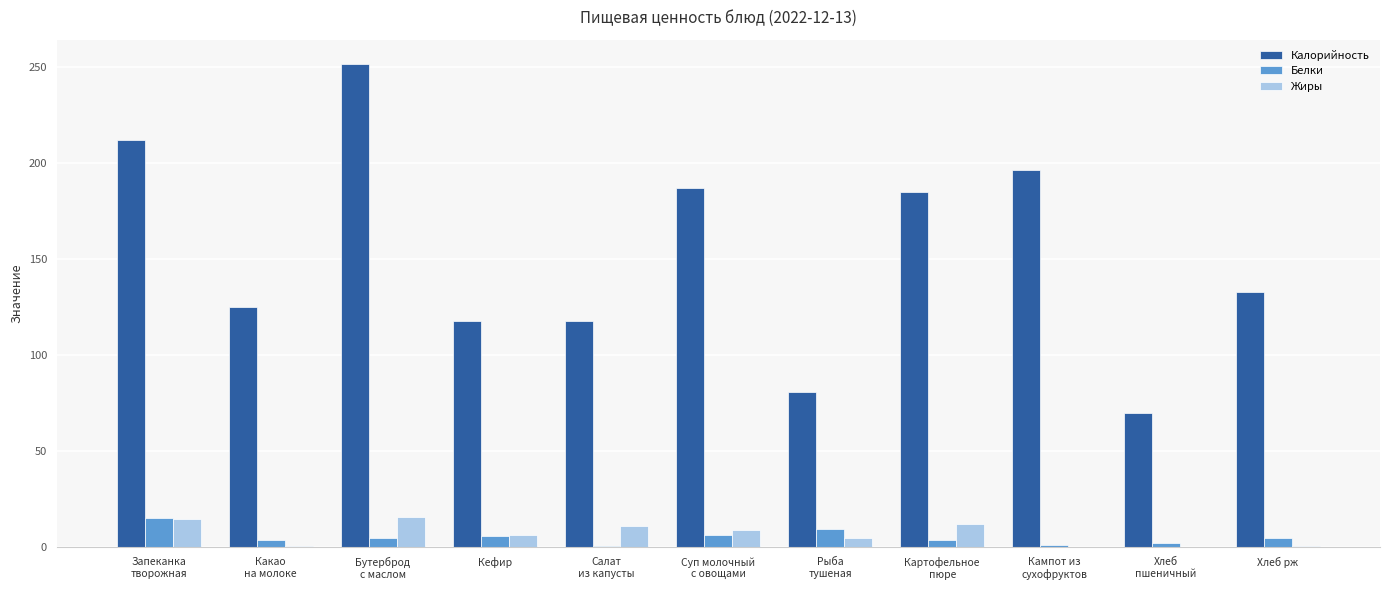

What is the total value across all series at Салат
из капусты?

129.9